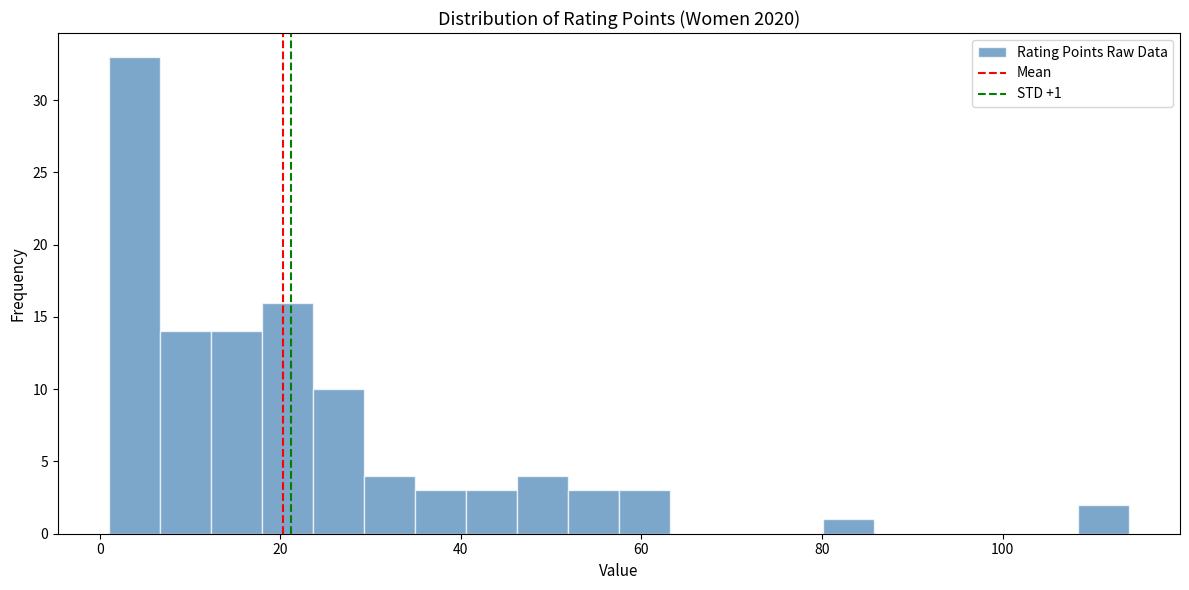

Read against the x-axis, roughly where is the centre of the tallest bar?

4